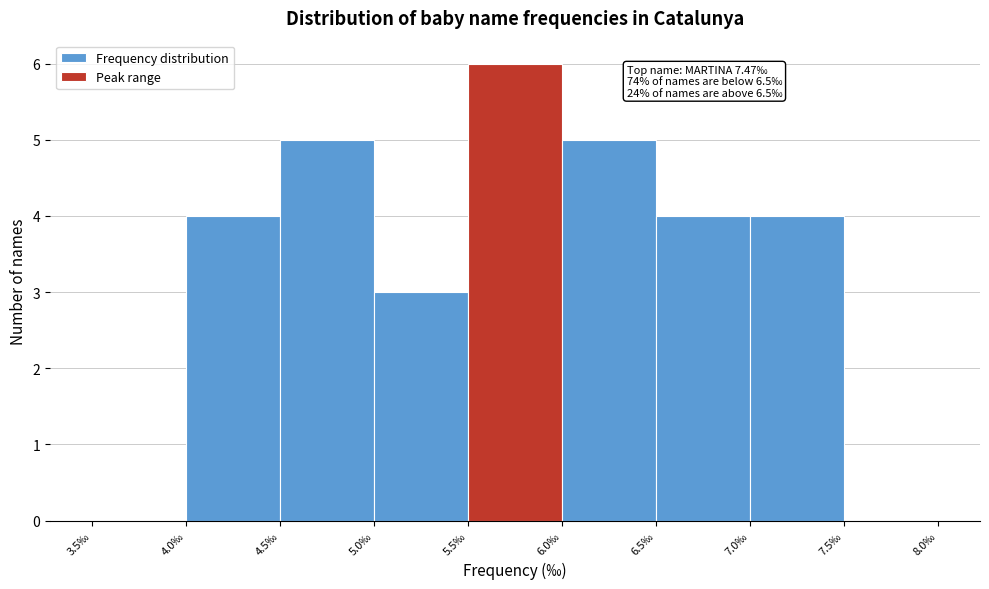

Over which range of the x-axis is the bar tallest?

5.5 to 6.0